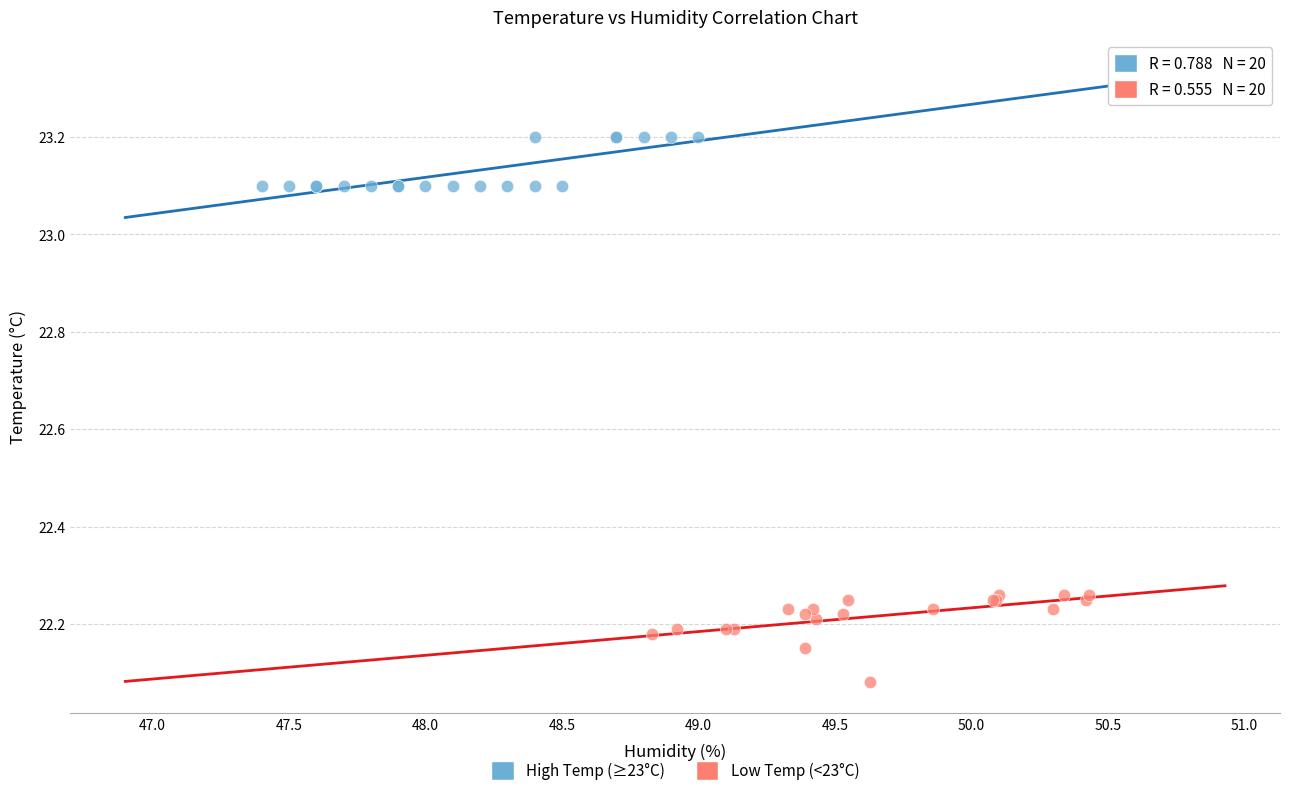

What are all the series names shown in the legend?

High Temp (≥23°C), Low Temp (<23°C)